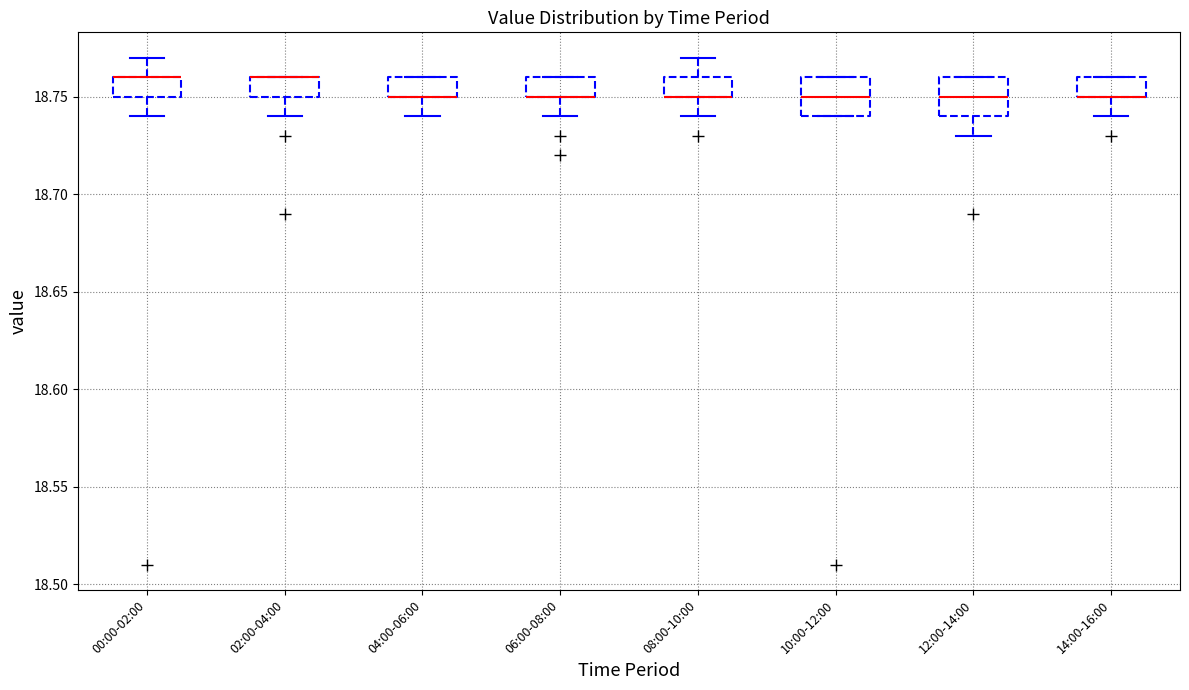

Reading left to right, read every box against the y-axis: the position of its median line, the range the box covers, and the ends of its whiskers. The values are not printed on the chart, so give them approximately, as read against the axis.

00:00-02:00: median 18.76 (drawn on the box's upper edge), box 18.75 to 18.76, whiskers 18.74 to 18.77
02:00-04:00: median 18.76 (drawn on the box's upper edge), box 18.75 to 18.76, whiskers 18.74 to 18.76
04:00-06:00: median 18.75 (drawn on the box's lower edge), box 18.75 to 18.76, whiskers 18.74 to 18.76
06:00-08:00: median 18.75 (drawn on the box's lower edge), box 18.75 to 18.76, whiskers 18.74 to 18.76
08:00-10:00: median 18.75 (drawn on the box's lower edge), box 18.75 to 18.76, whiskers 18.74 to 18.77
10:00-12:00: median 18.75, box 18.74 to 18.76, whiskers 18.74 to 18.76
12:00-14:00: median 18.75, box 18.74 to 18.76, whiskers 18.73 to 18.76
14:00-16:00: median 18.75 (drawn on the box's lower edge), box 18.75 to 18.76, whiskers 18.74 to 18.76